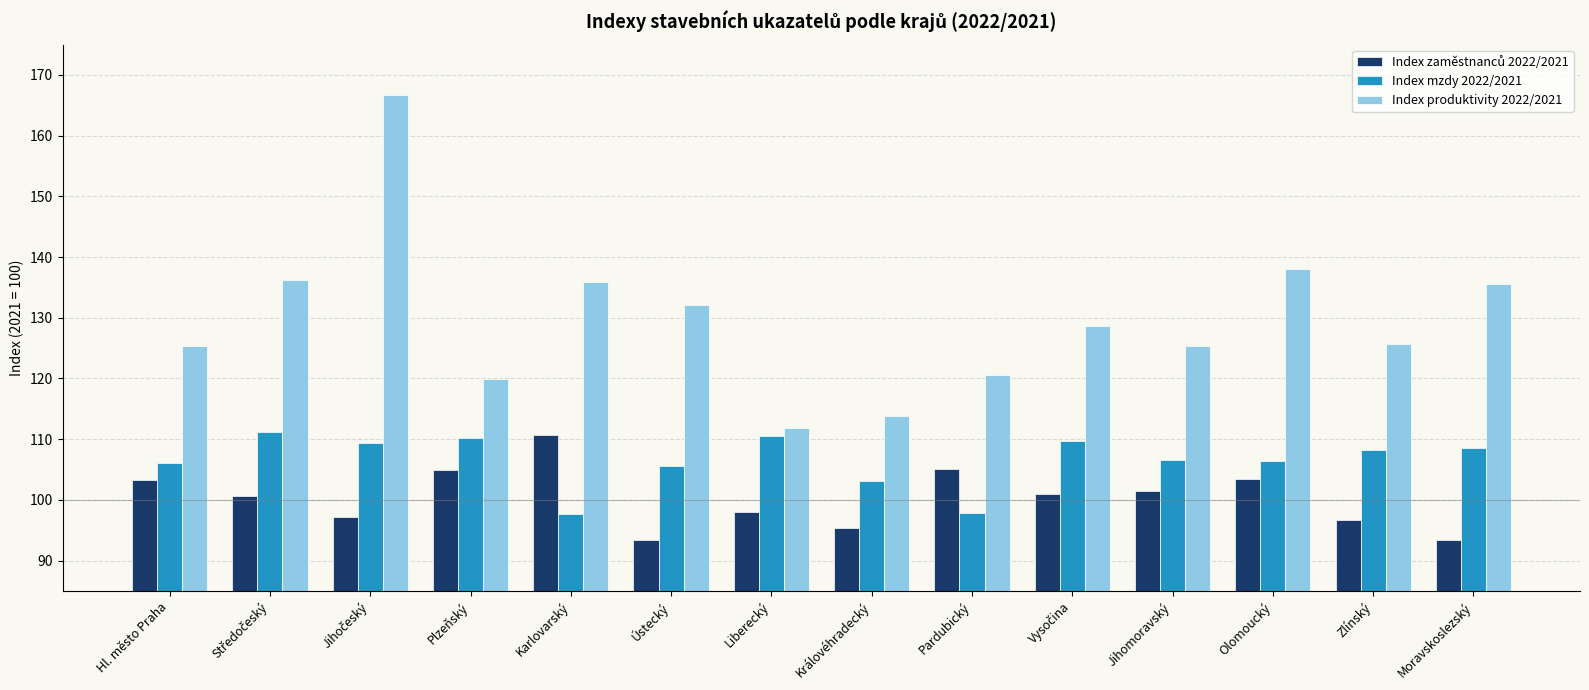

What is the sum of the Index mzdy 2022/2021 values at Plzeňský and Moravskoslezský?

218.8